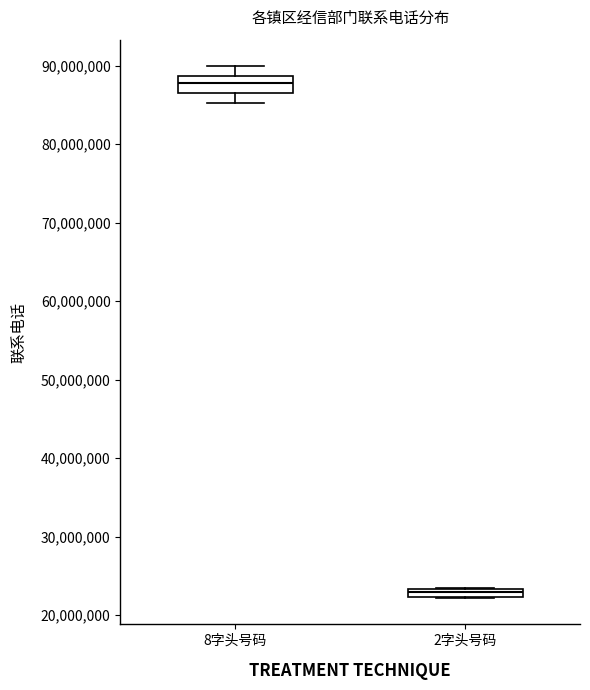

Comparing the boxes themselves (not the whiskers), which one is the tallest?

8字头号码